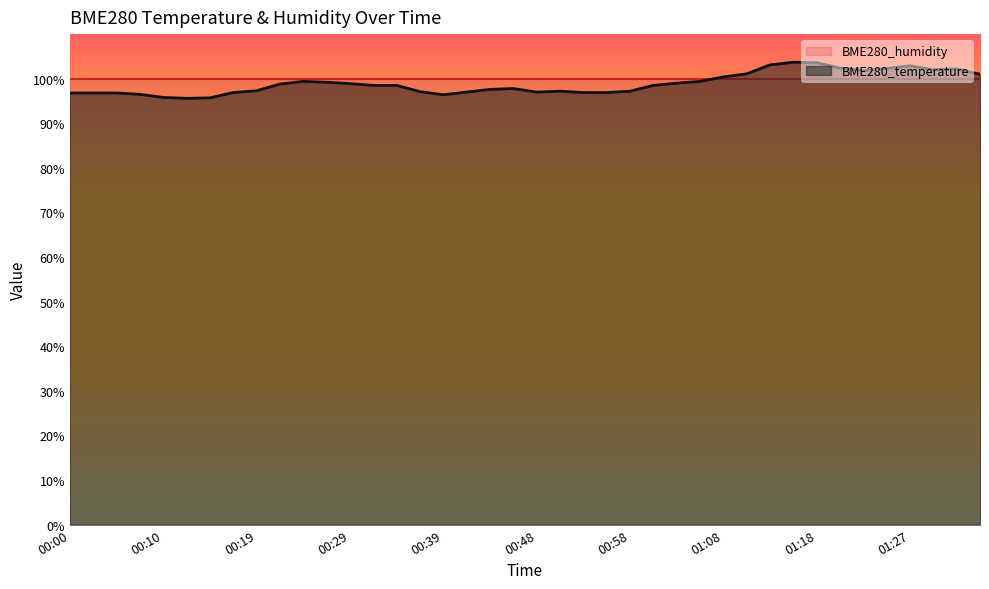

What is the minimum value shown in the chart?

95.6